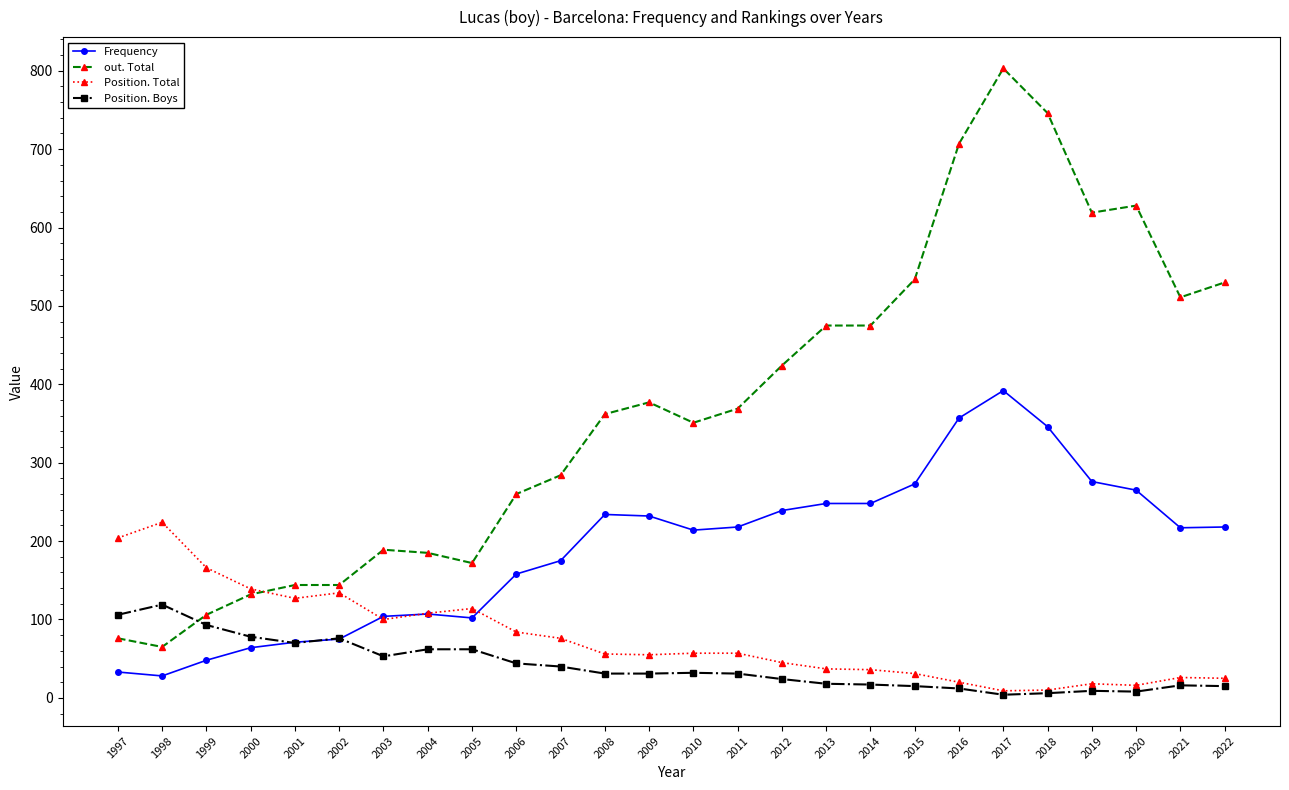

At which label does Position. Total first exceed 57?

1997